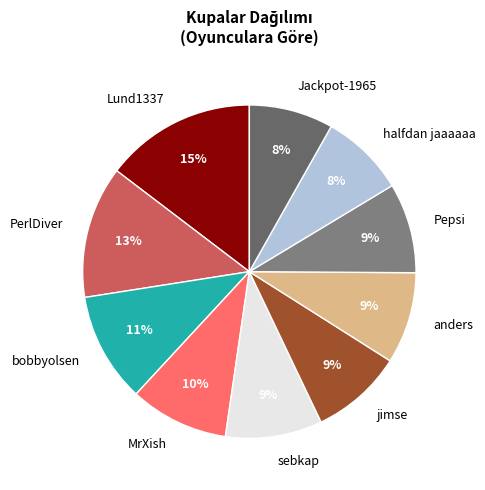

Do Lund1337 and PerlDiver together represent more than half of the pie?

No